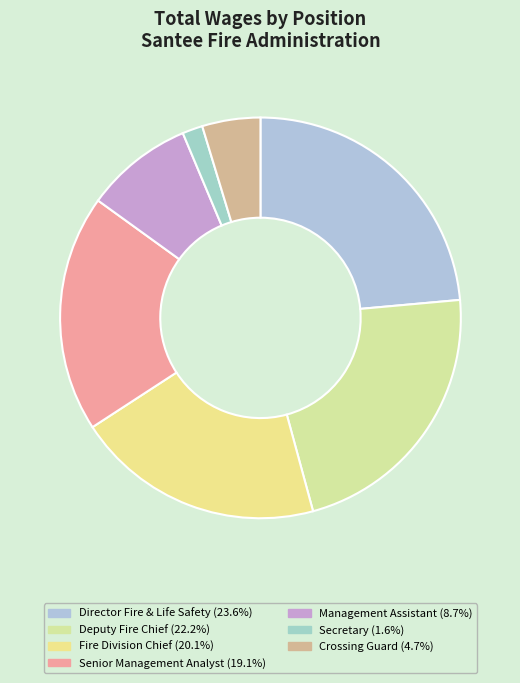

Does any single category account for the majority?

No